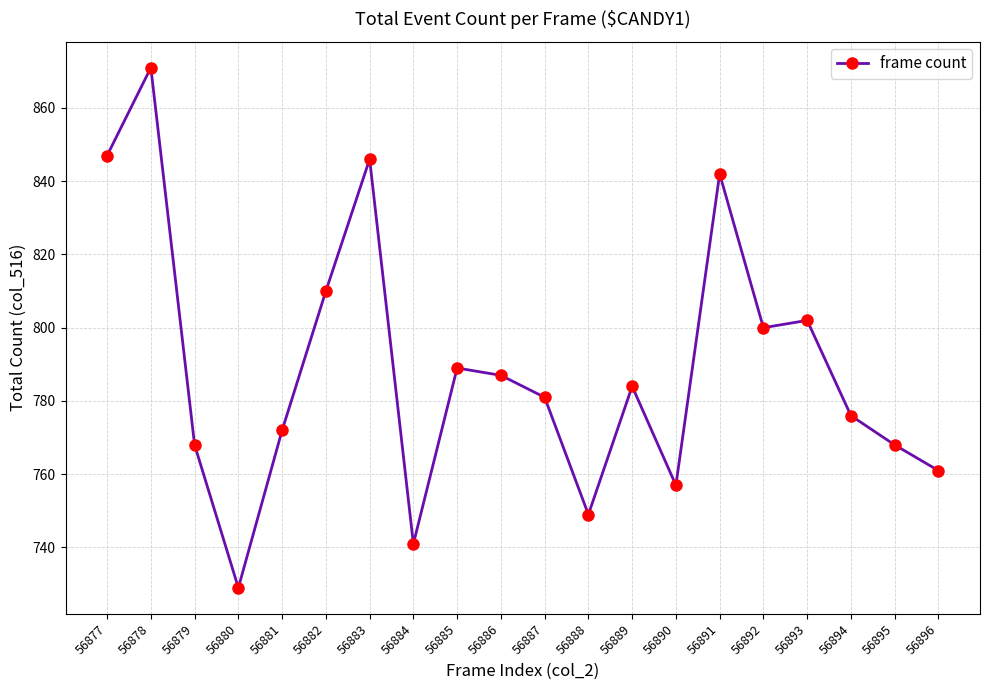

The value at 56878 is 1163. True or false?

False